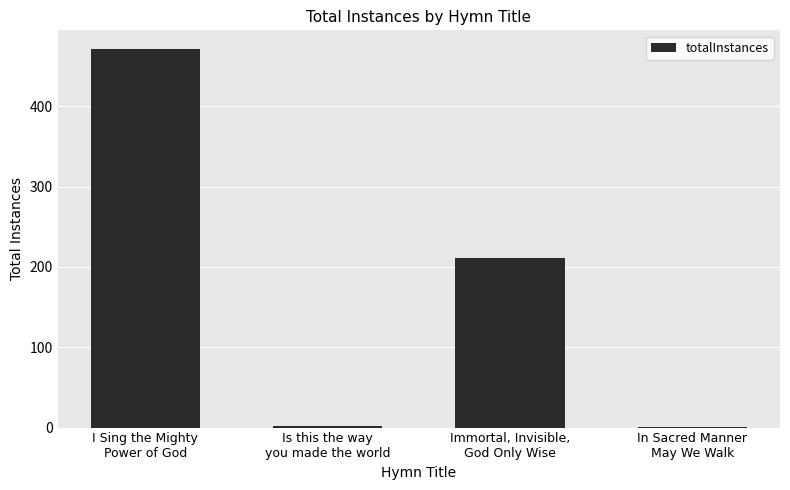

The value at I Sing the Mighty
Power of God is 471. True or false?

True